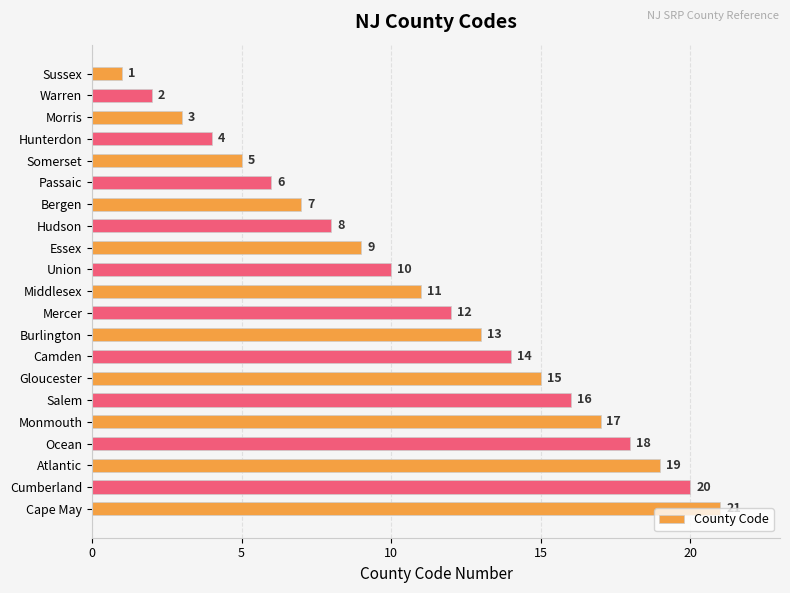

What is the smallest value displayed?

1